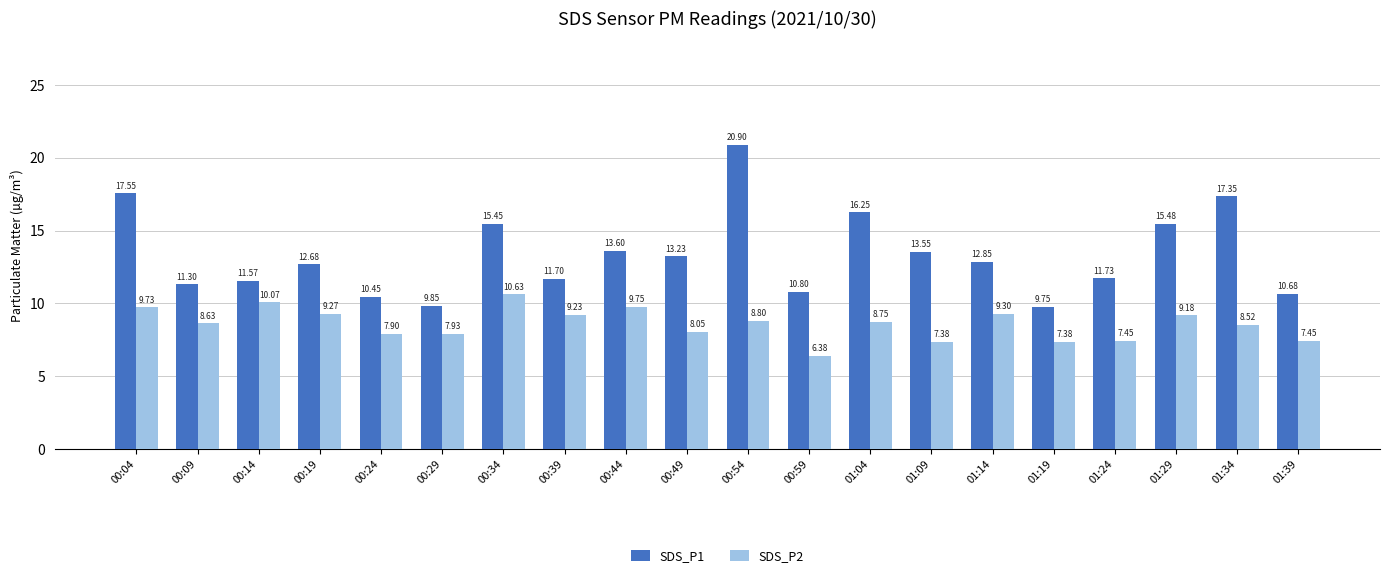

What is the maximum value for SDS_P2?

10.6